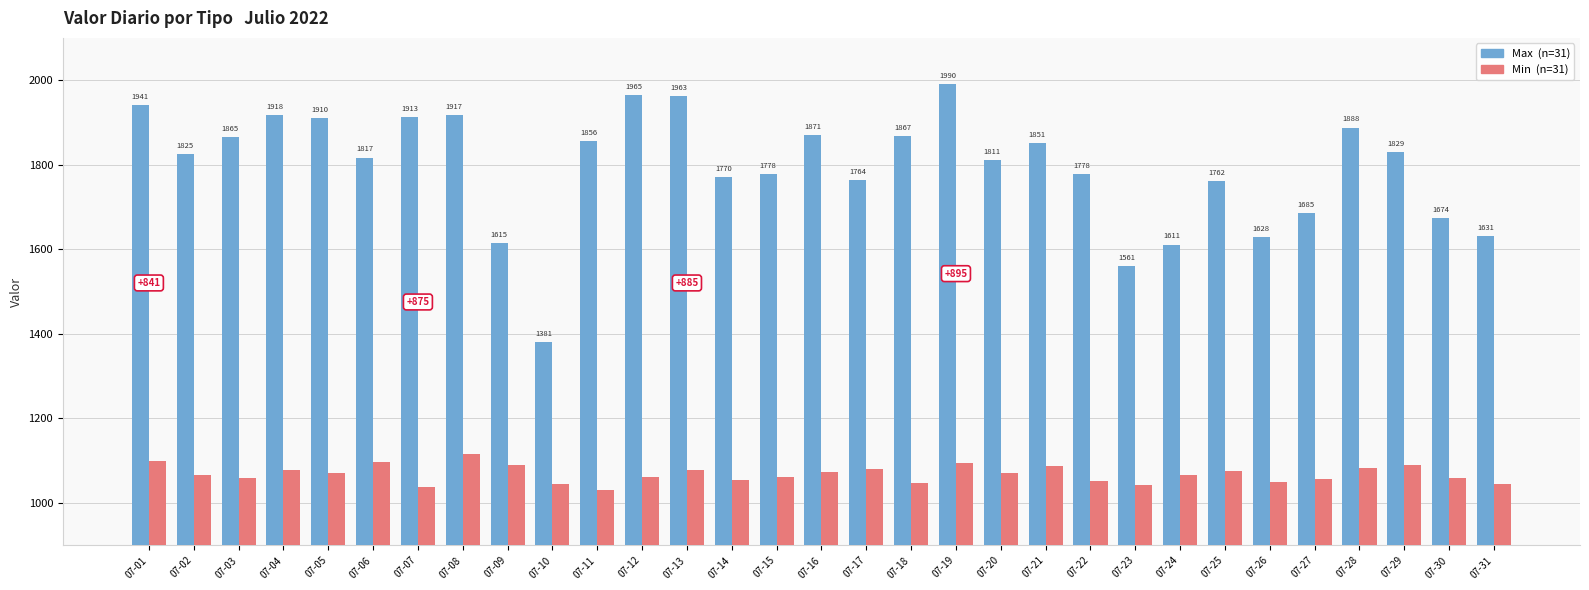

What is the spread (max minus min) of values at 07-08?

801